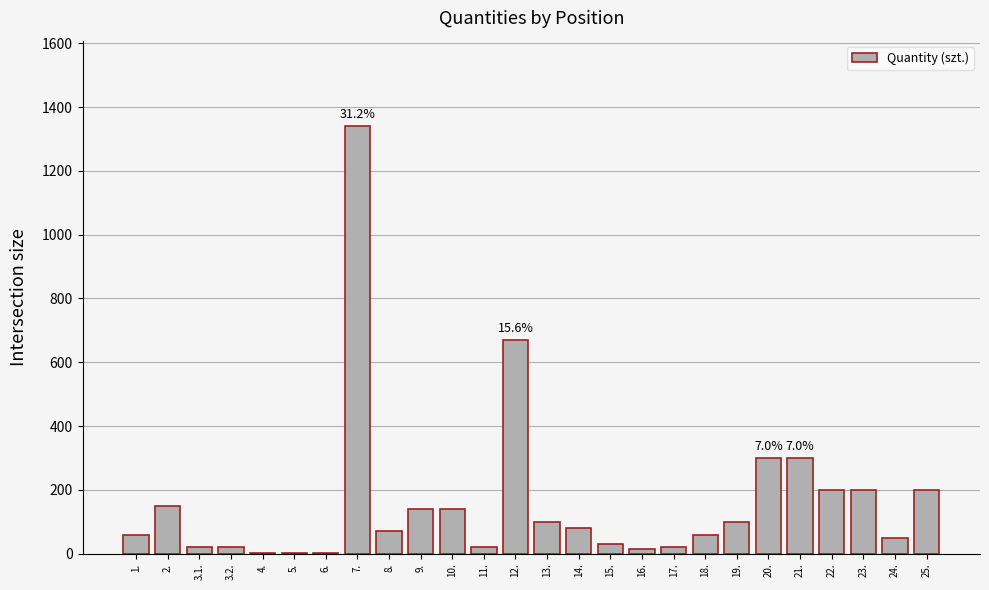

Where is the data nearest to the value 670?

12.